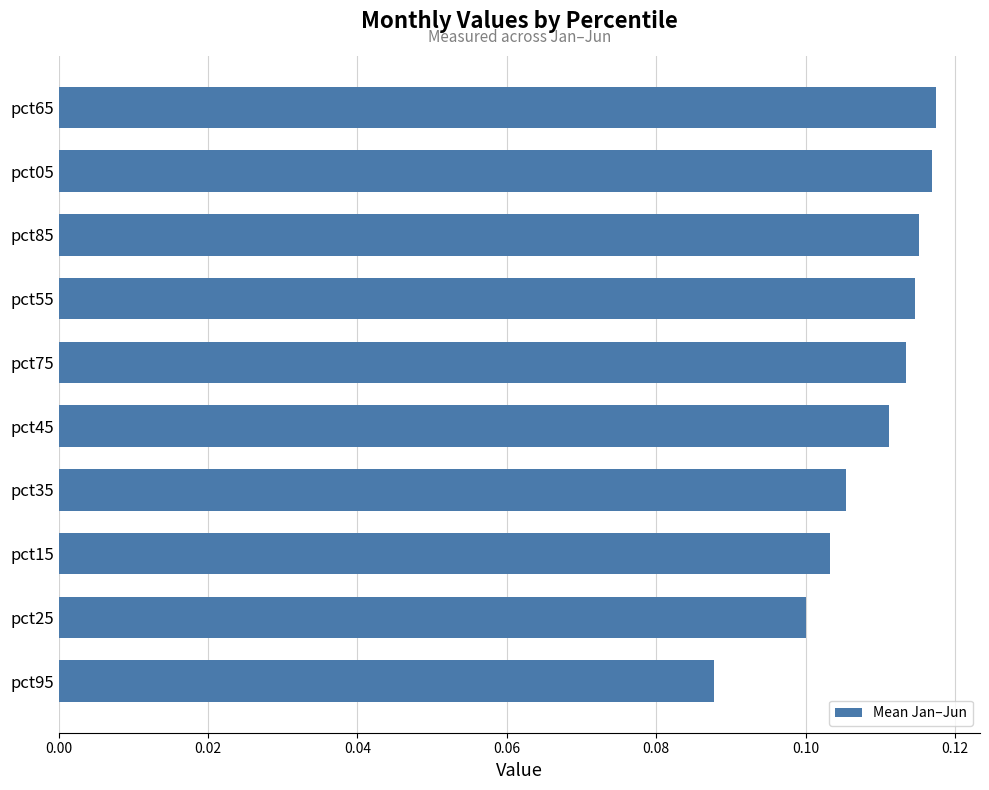

Between pct45 and pct35, which is larger?

pct45